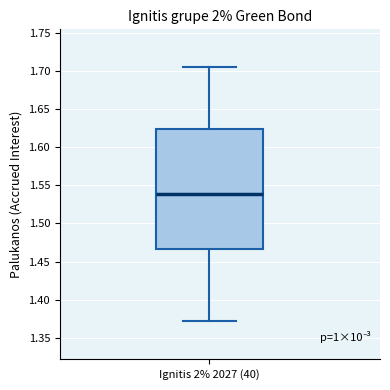

Transcribe this box plot: give where the median line is, the range the box spans, and where the two whiskers end, as read against the y-axis. The values are not printed on the chart, so give them approximately, as read against the axis.

median 1.540, box 1.465 to 1.625, whiskers 1.370 to 1.705